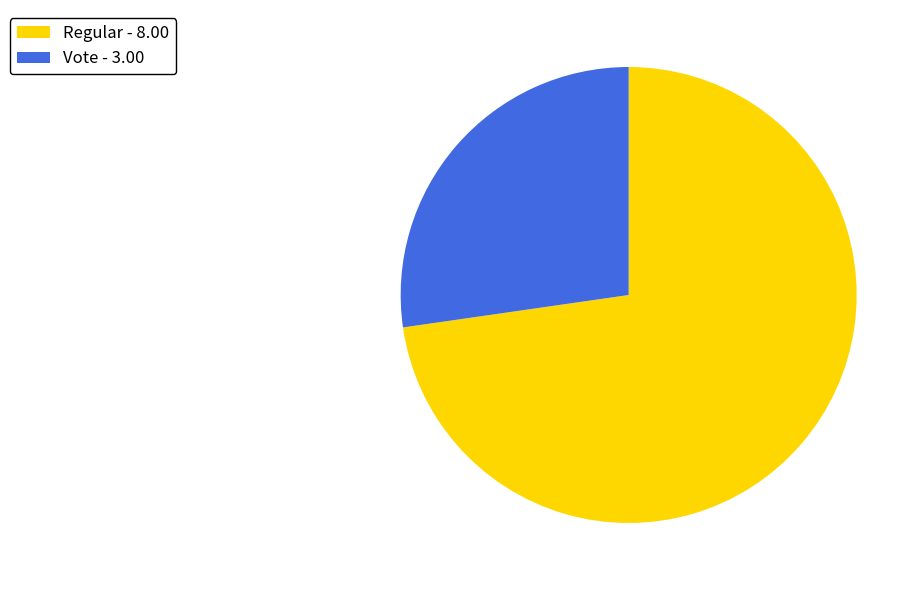

What is the largest slice in the pie chart?

Regular